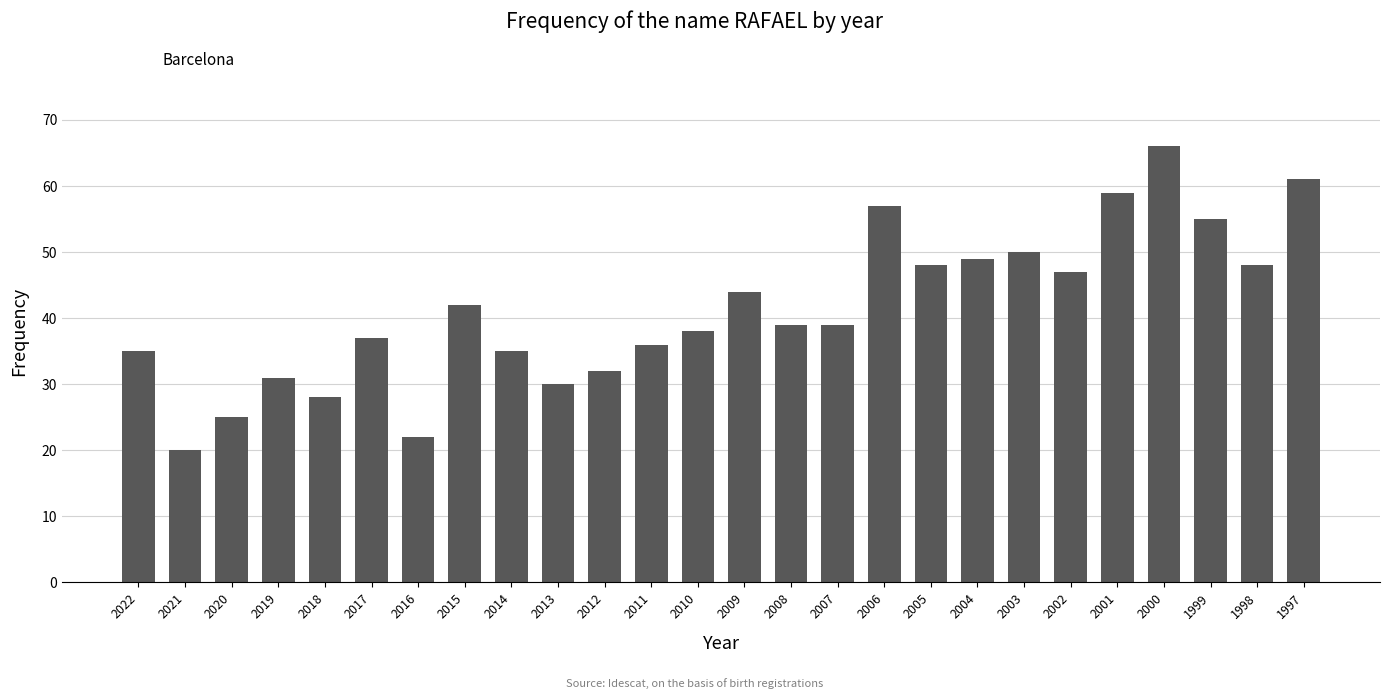

Which category has the highest value across all series?

2000